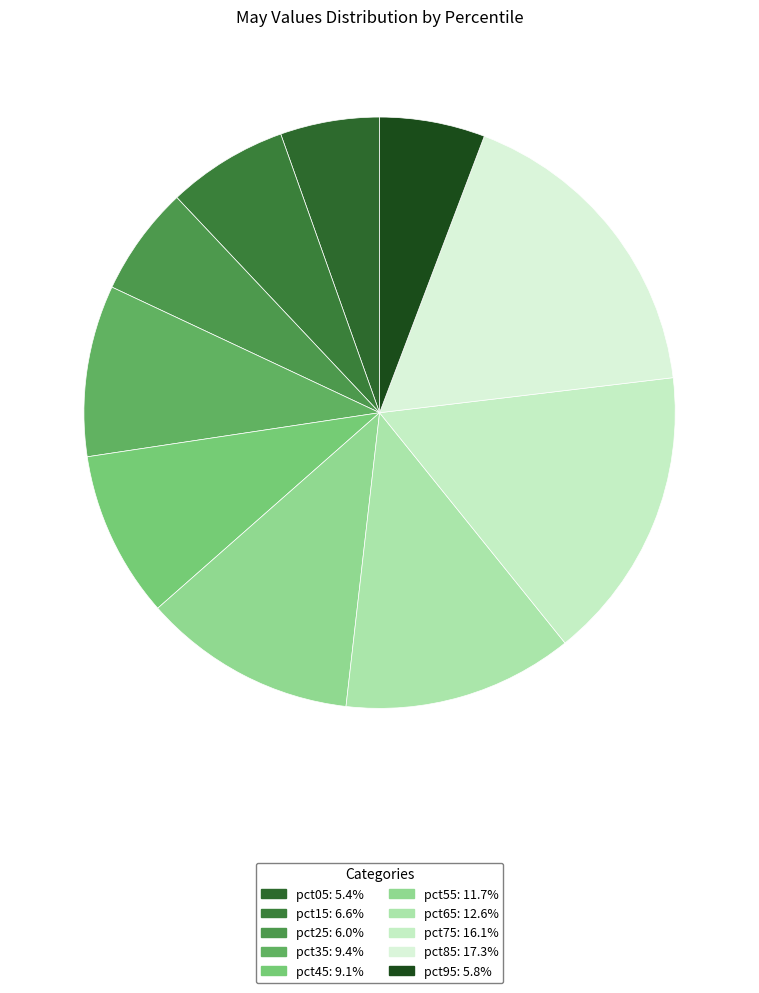

Is there a majority slice in this chart?

No